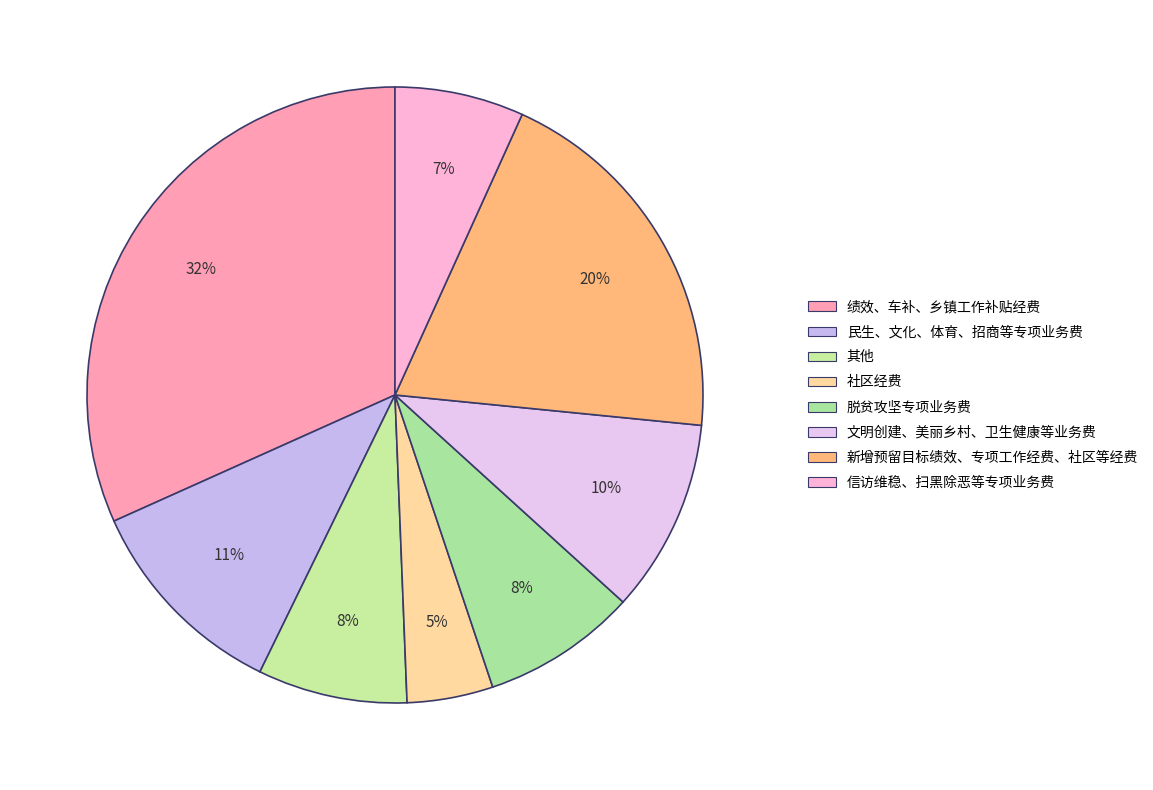

True or false: 民生、文化、体育、招商等专项业务费 accounts for 11% of the total.

True